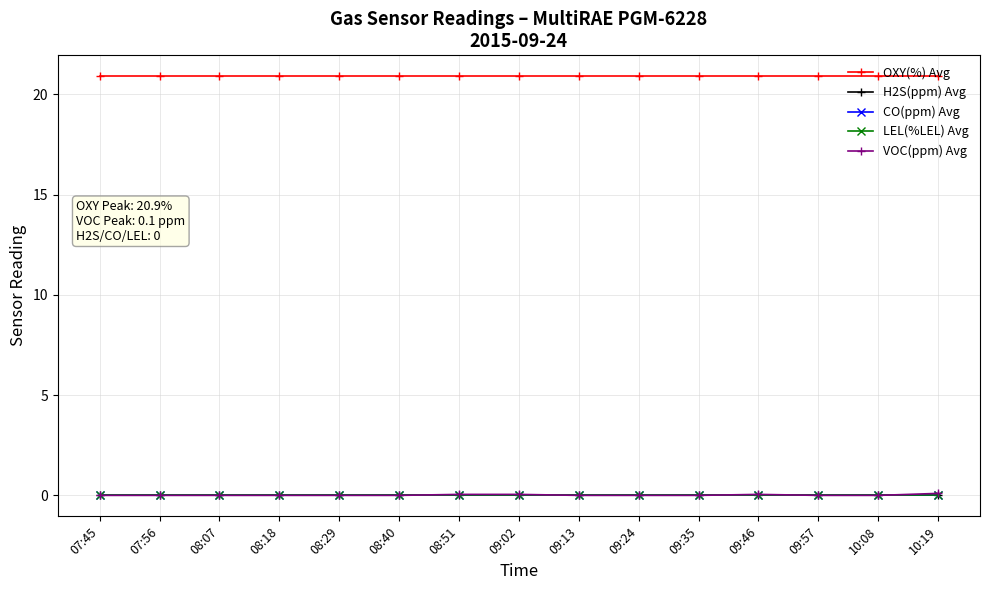

Is this an area chart (filled region under the line)?

No